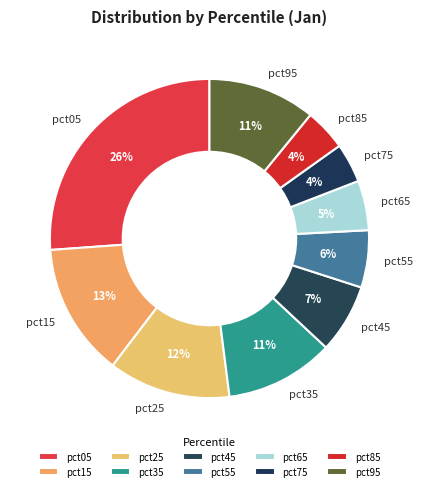

Is the sum of pct35 and pct15 greater than half?

No